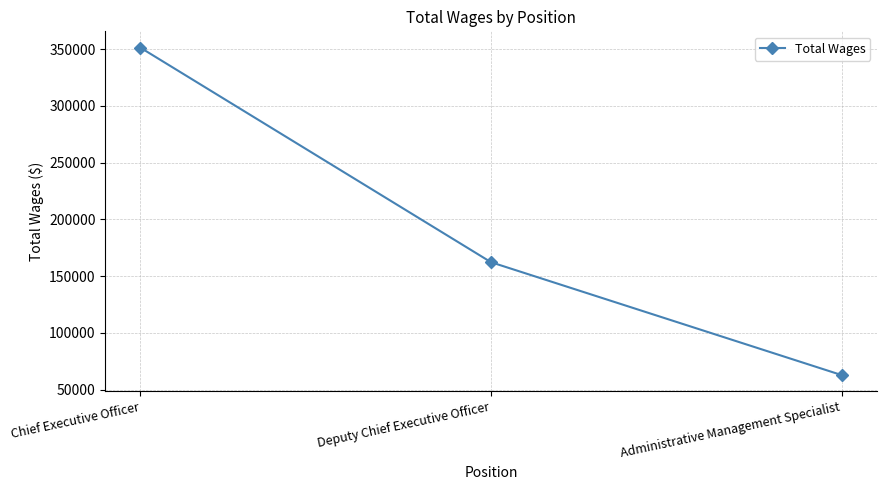

How many lines are shown in the chart?

1